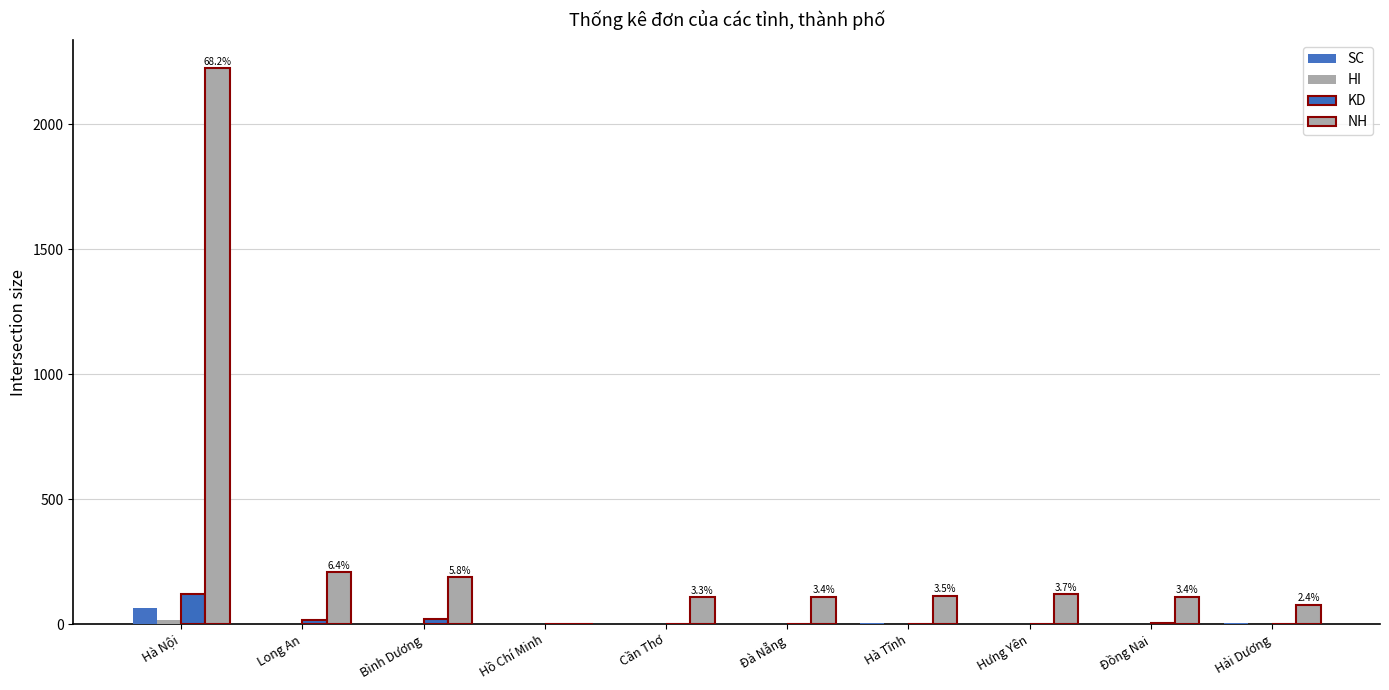

What is the sum of all NH values?

3266